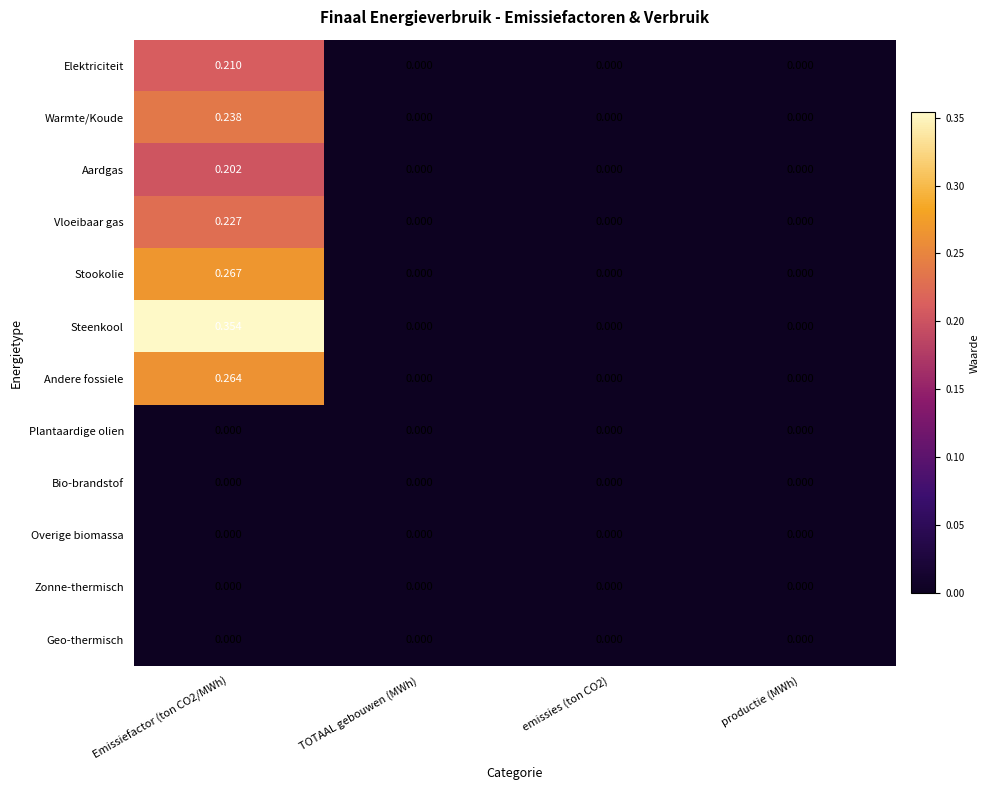

Which series has the widest spread of values?

Steenkool